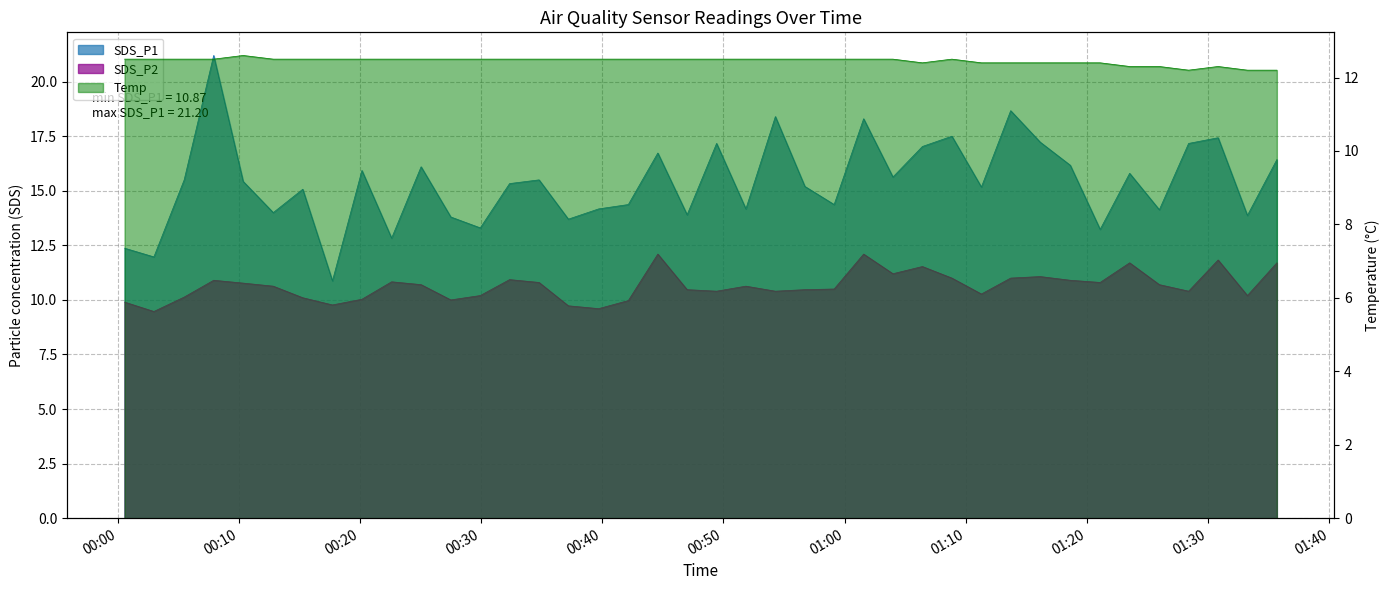

What is the sum of all SDS_P1 values?

615.1